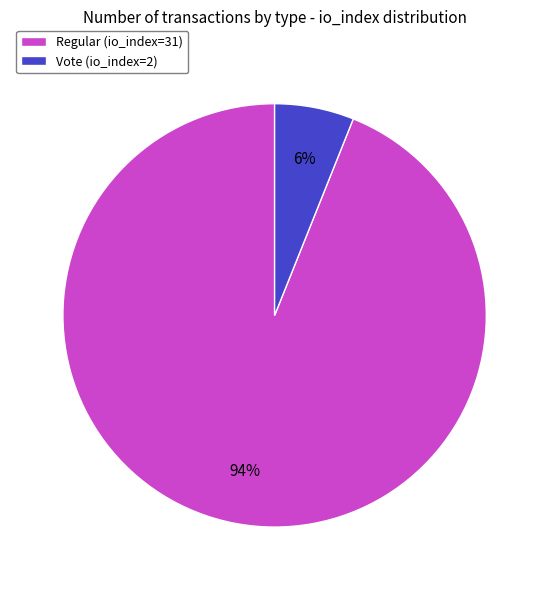

Is it true that Vote (io_index=2) is 6% of the pie?

True